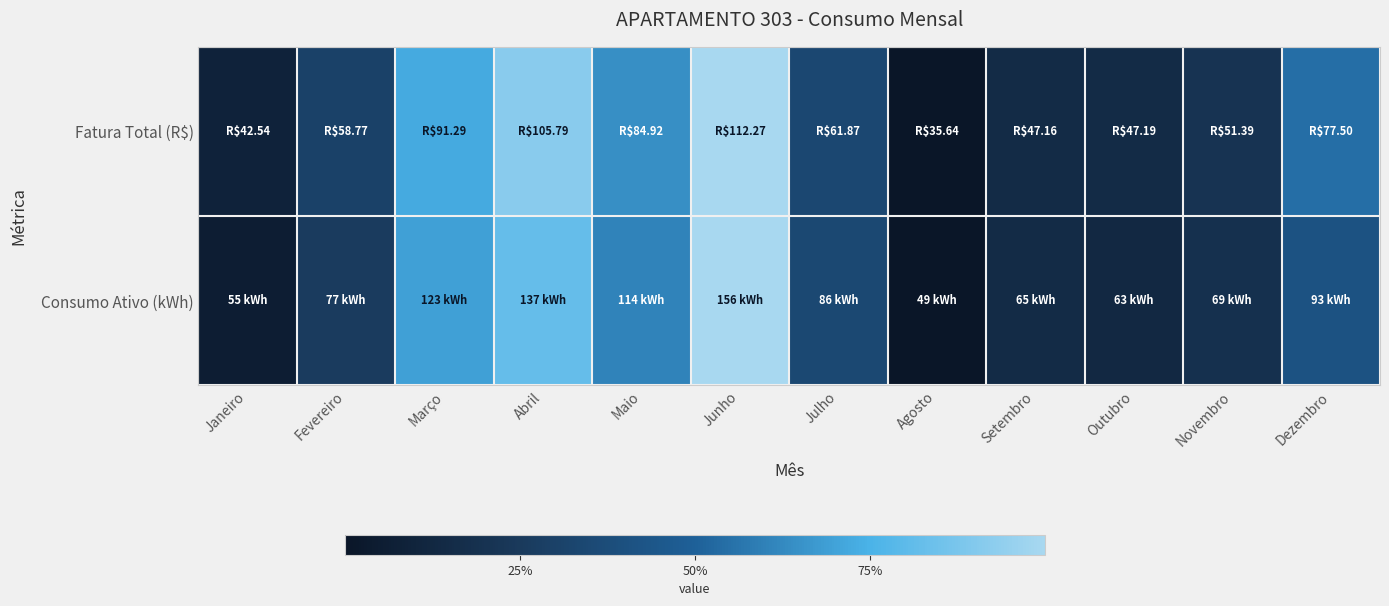

At which category is the sum across all series the highest?

Junho